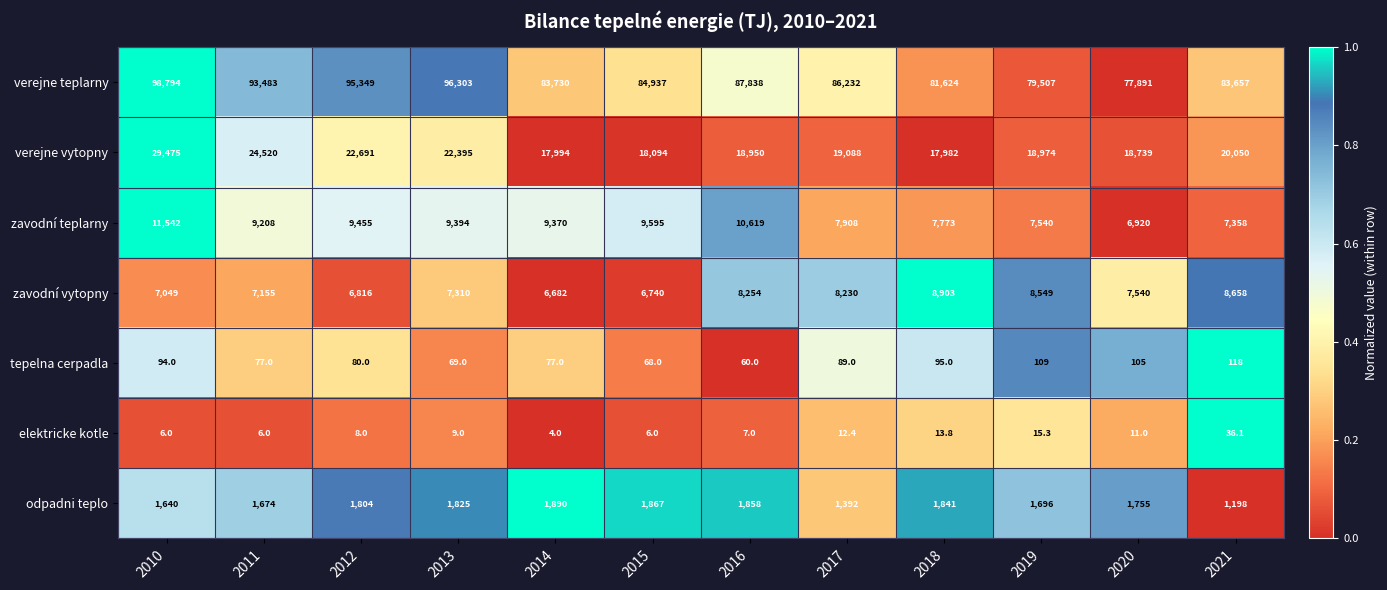

At which category is the sum across all series the highest?

2010